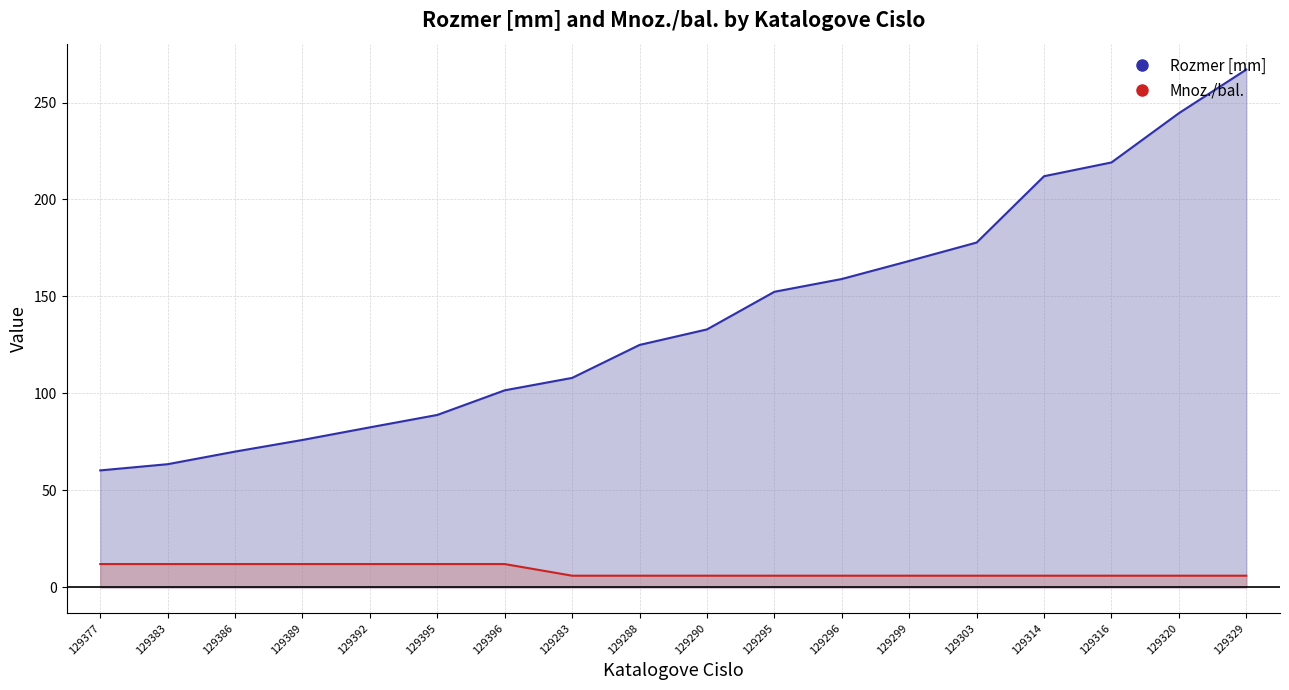

What is the difference between the maximum and minimum values in the Mnoz./bal. series?

6.0